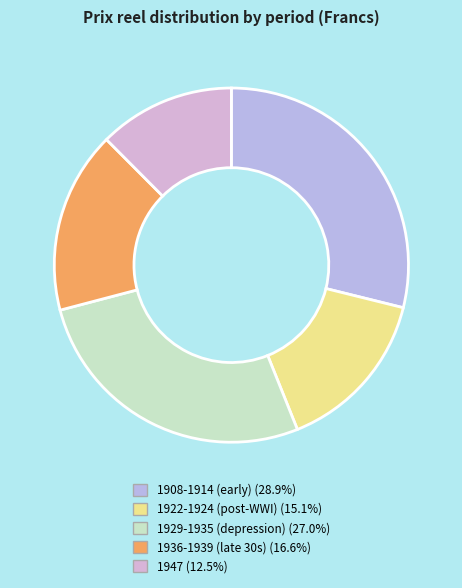

Count the number of slices in the pie.

5